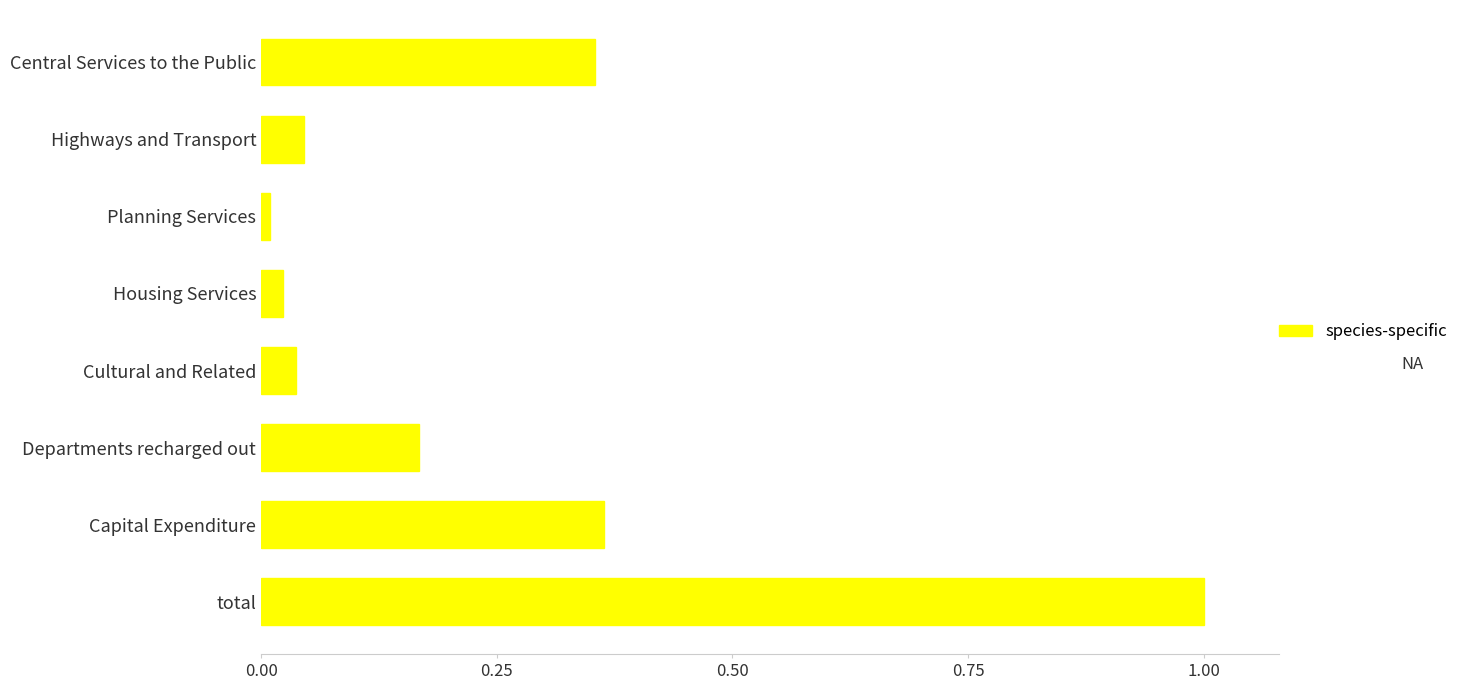

The chart shows a value of 0.3 at total. True or false?

False